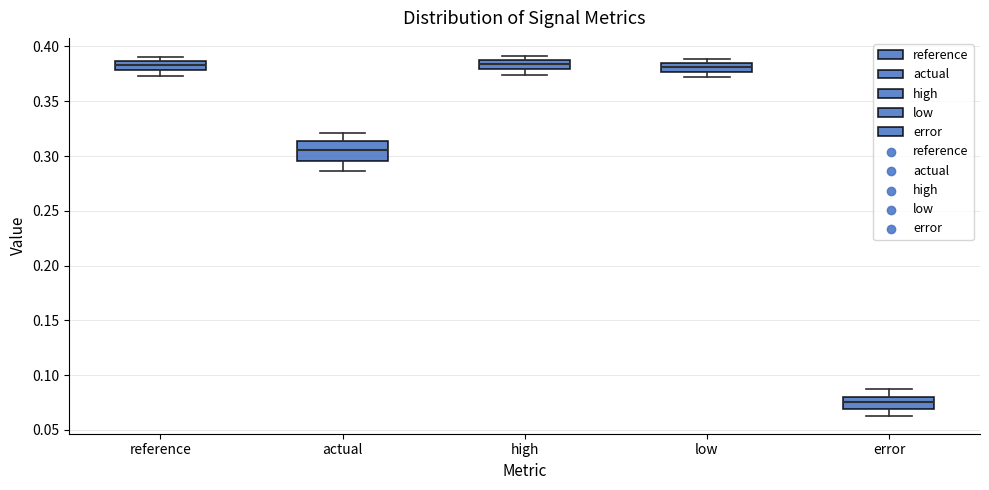

Where does the median line of the box for low sit on the y-axis? The values are not printed on the chart, so give them approximately, as read against the axis.

0.380